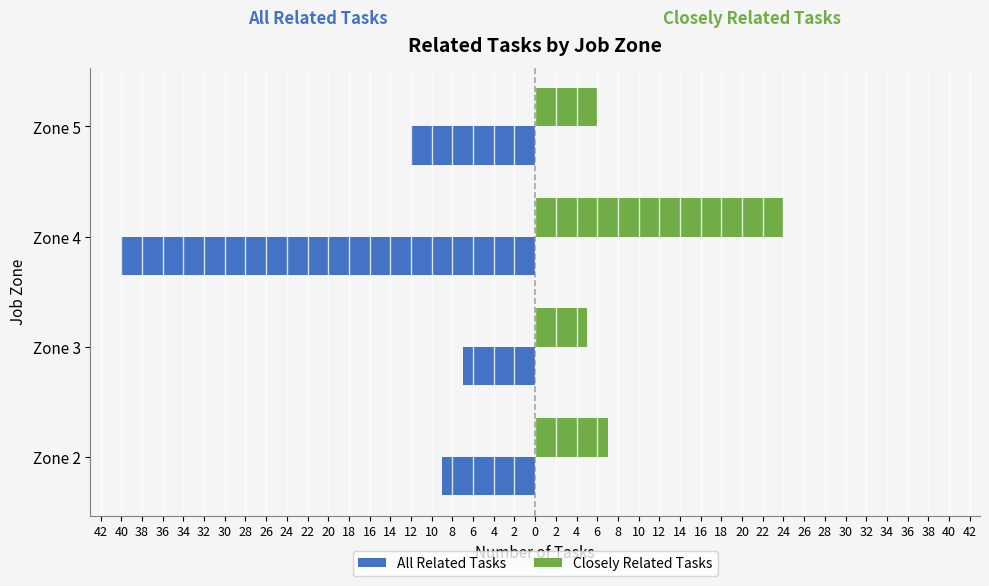

Reading left to right, what are all the values shown in this chart?

All Related Tasks: 42=-9	40=-7	38=-40	36=-12
Closely Related Tasks: 42=7	40=5	38=24	36=6